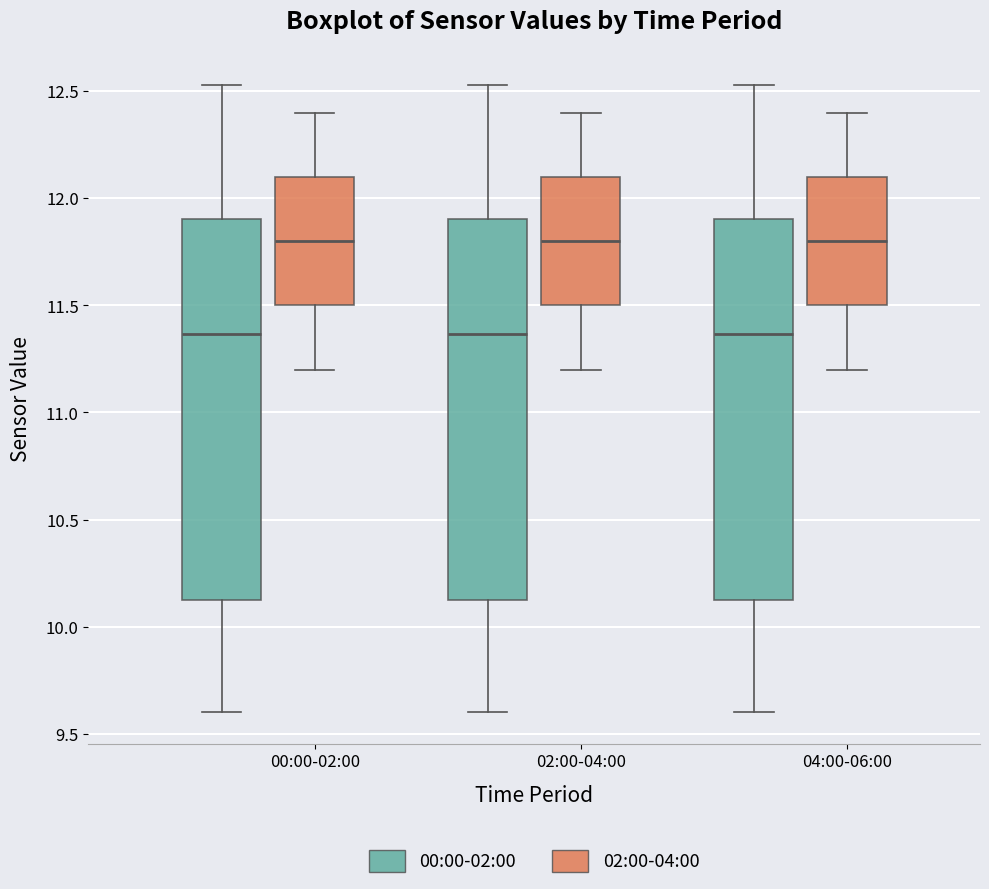

Reading left to right, transcribe this box plot: for each box, give where its median line is, the range the box spans, and where its two whiskers end, as read against the y-axis. The values are not printed on the chart, so give them approximately, as read against the axis.

00:00-02:00 (00:00-02:00): median 11.35, box 10.10 to 11.90, whiskers 9.60 to 12.55
00:00-02:00 (02:00-04:00): median 11.80, box 11.50 to 12.10, whiskers 11.20 to 12.40
02:00-04:00 (00:00-02:00): median 11.35, box 10.10 to 11.90, whiskers 9.60 to 12.55
02:00-04:00 (02:00-04:00): median 11.80, box 11.50 to 12.10, whiskers 11.20 to 12.40
04:00-06:00 (00:00-02:00): median 11.35, box 10.10 to 11.90, whiskers 9.60 to 12.55
04:00-06:00 (02:00-04:00): median 11.80, box 11.50 to 12.10, whiskers 11.20 to 12.40